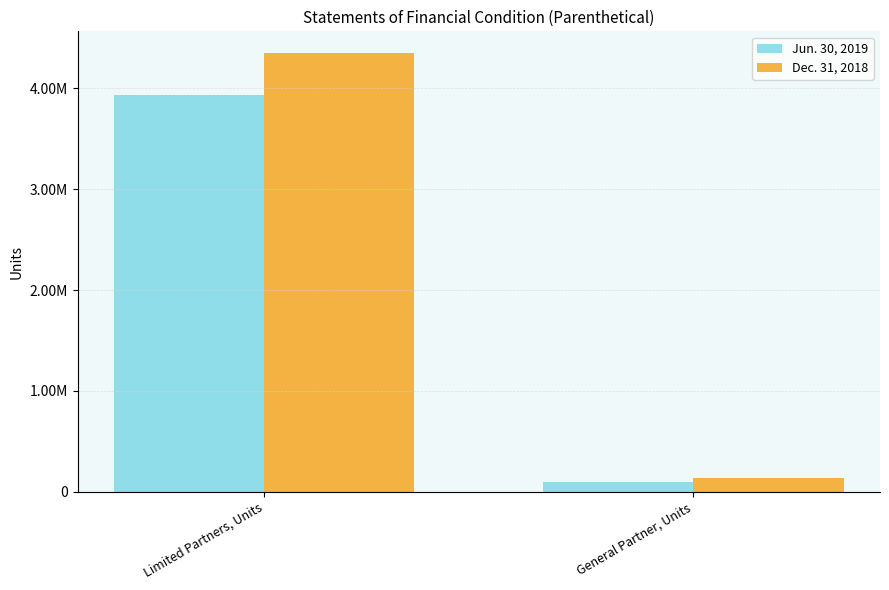

Which series has the largest total across all categories?

Dec. 31, 2018